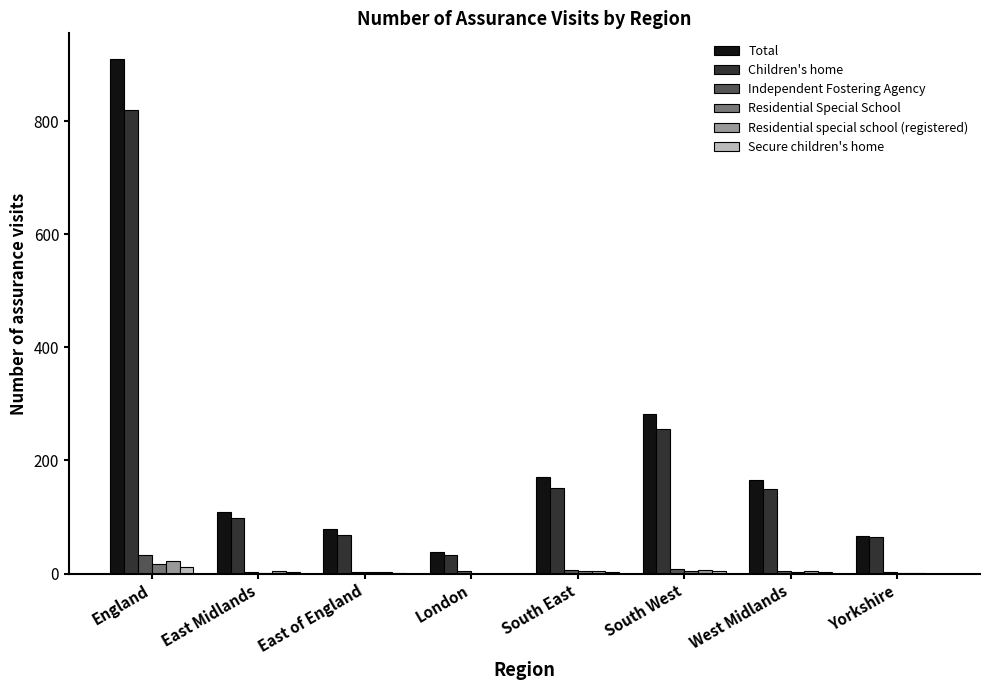

At which category is the sum across all series the highest?

England